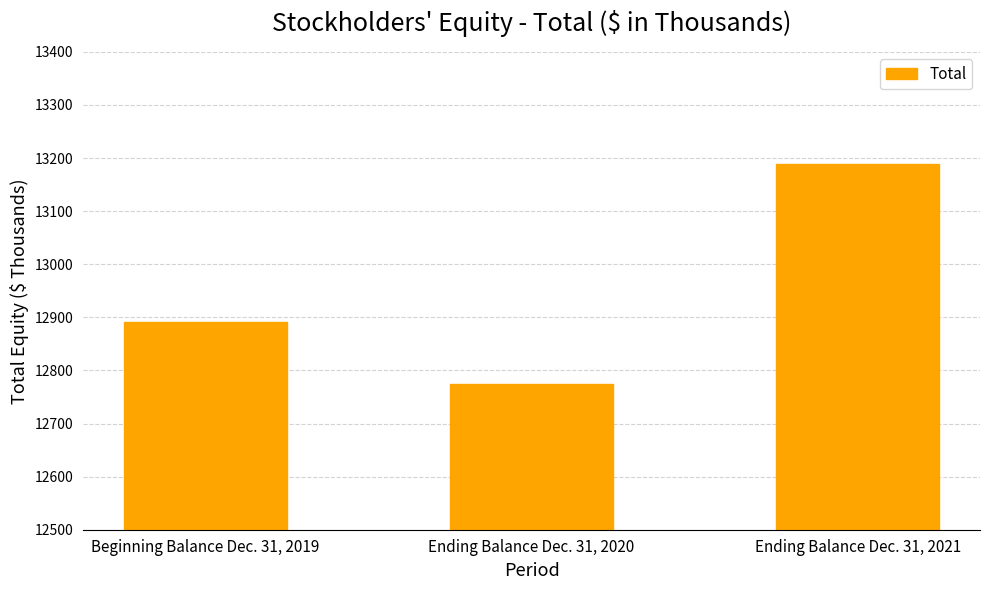

Reading left to right, transcribe all the data shown in this chart.

12891	12774	13188